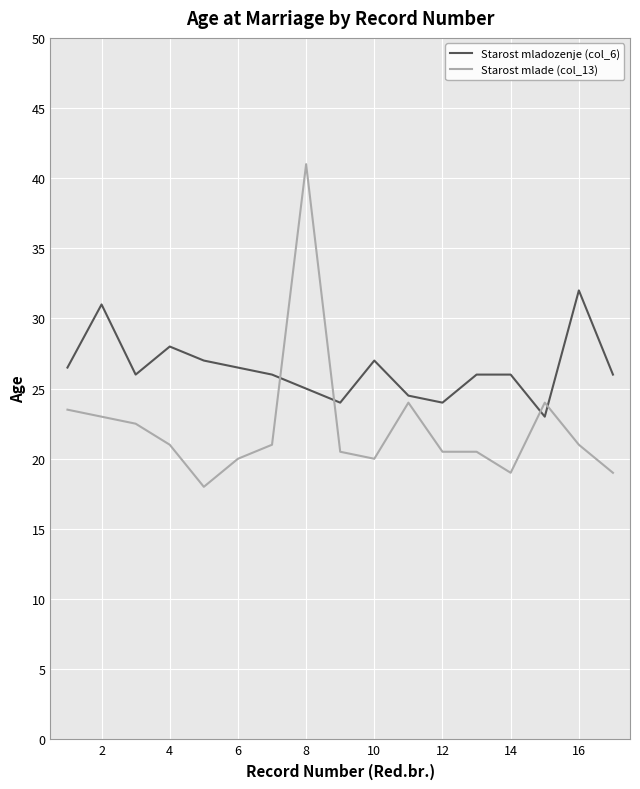

What is the maximum value for Starost mladozenje (col_6)?

32.0